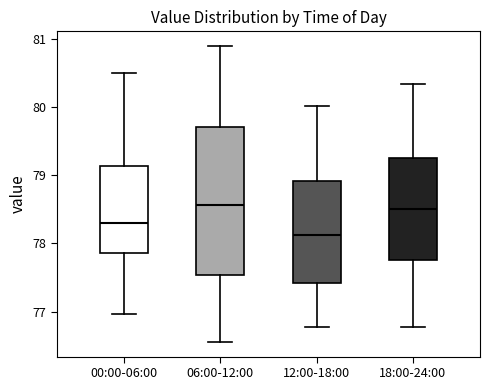

Reading left to right, read every box against the y-axis: the position of its median line, the range the box covers, and the ends of its whiskers. The values are not printed on the chart, so give them approximately, as read against the axis.

00:00-06:00: median 78.3, box 77.9 to 79.1, whiskers 77.0 to 80.5
06:00-12:00: median 78.6, box 77.5 to 79.7, whiskers 76.6 to 80.9
12:00-18:00: median 78.1, box 77.4 to 78.9, whiskers 76.8 to 80.0
18:00-24:00: median 78.5, box 77.8 to 79.3, whiskers 76.8 to 80.3